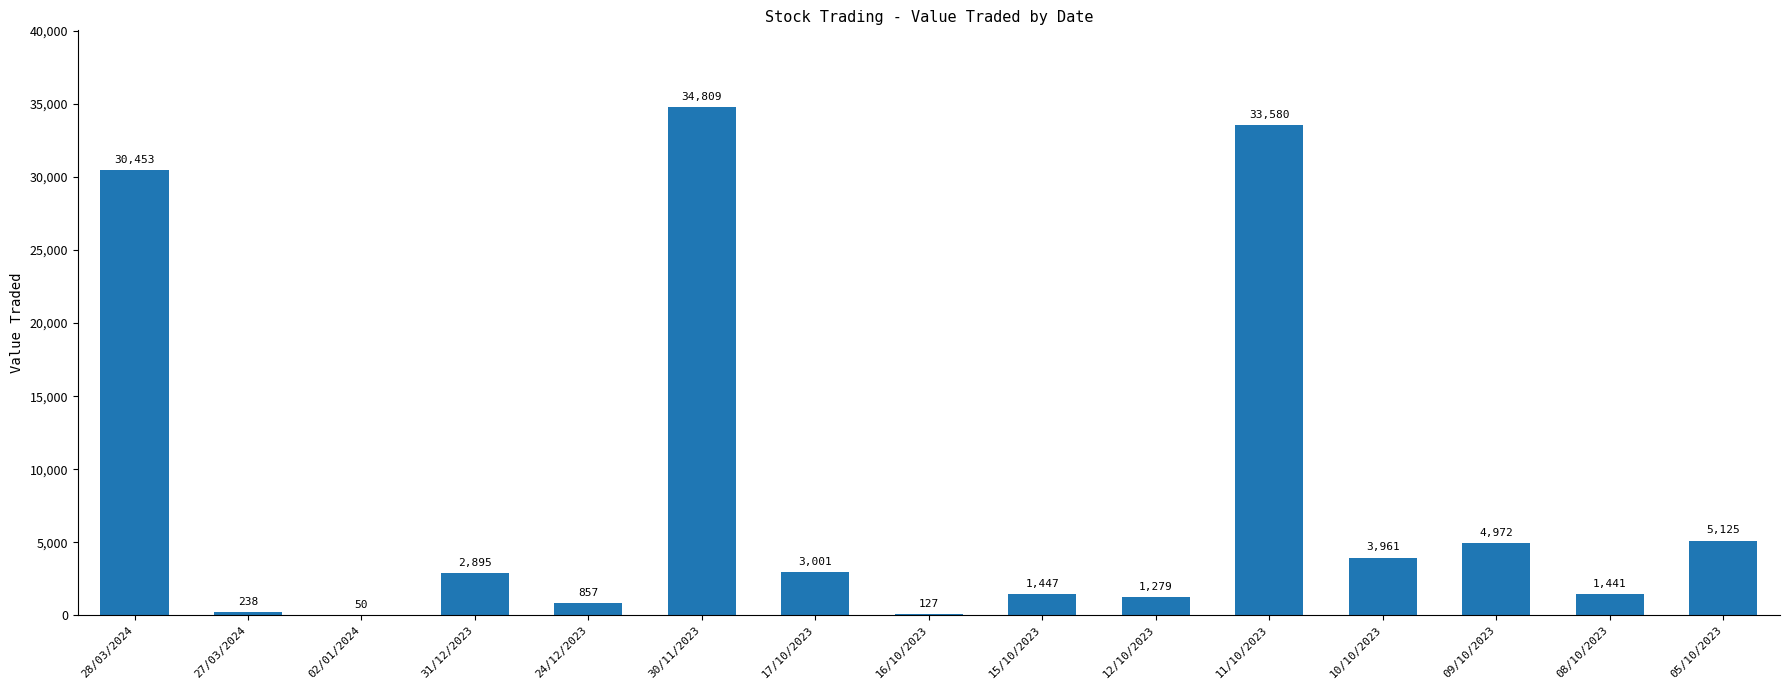

What is the sum of all values?

124235